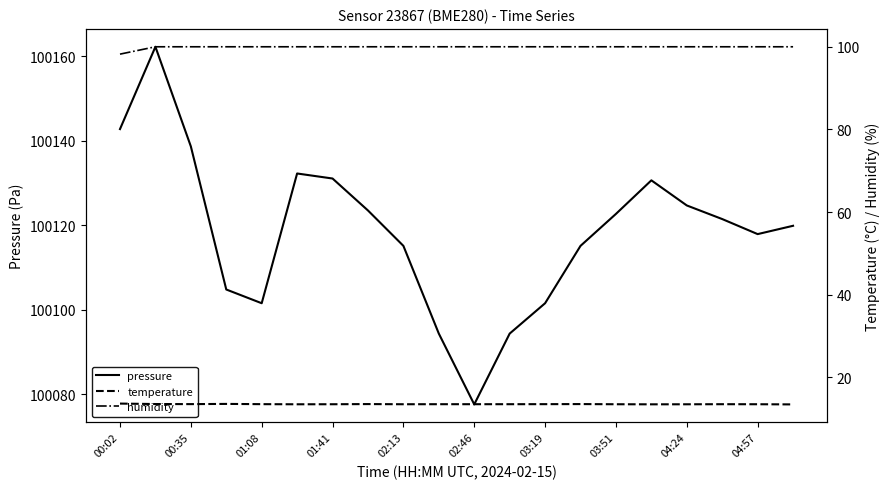

What is the highest value of the pressure series?

100162.2